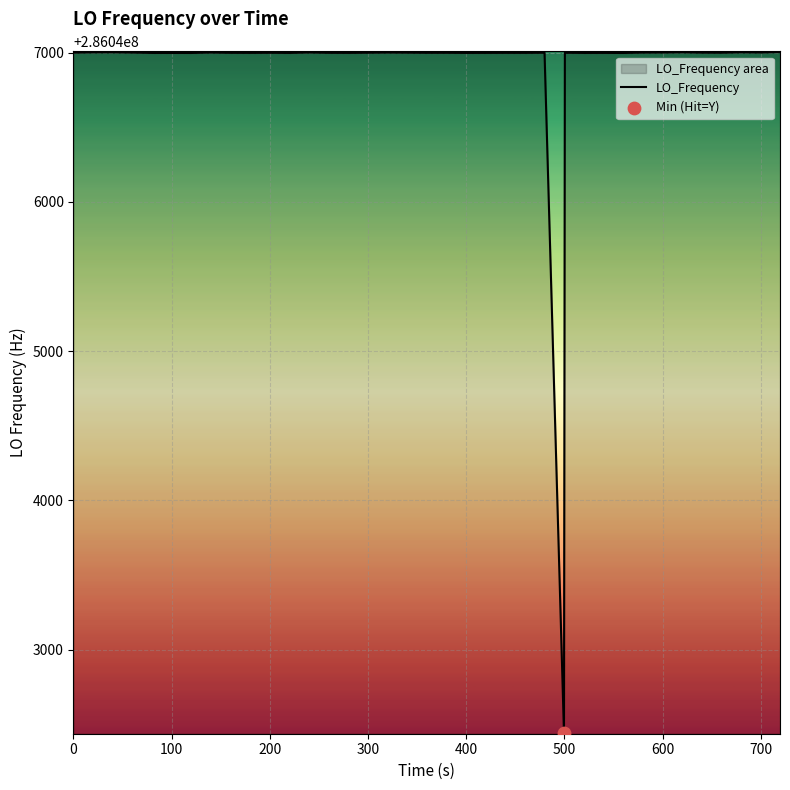

What is the greatest value displayed?

286047004.4